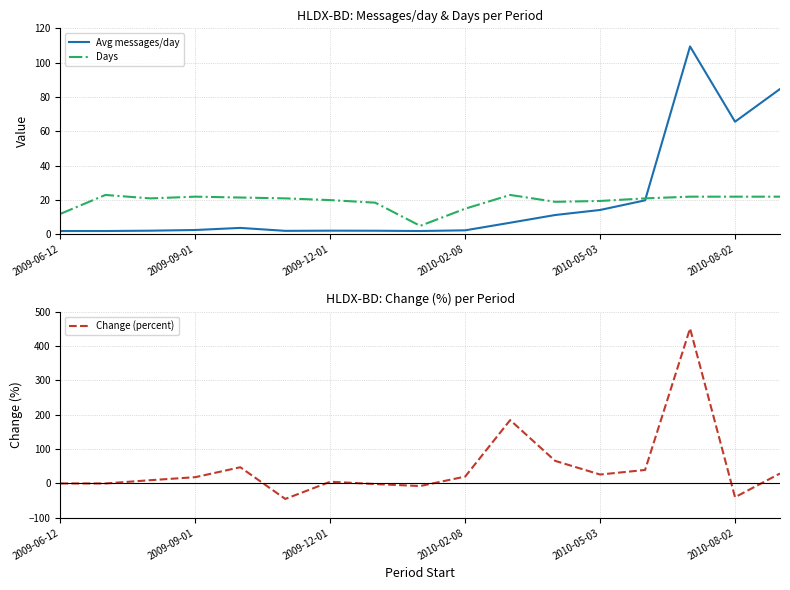

What is the highest value of the Days series?

23.0